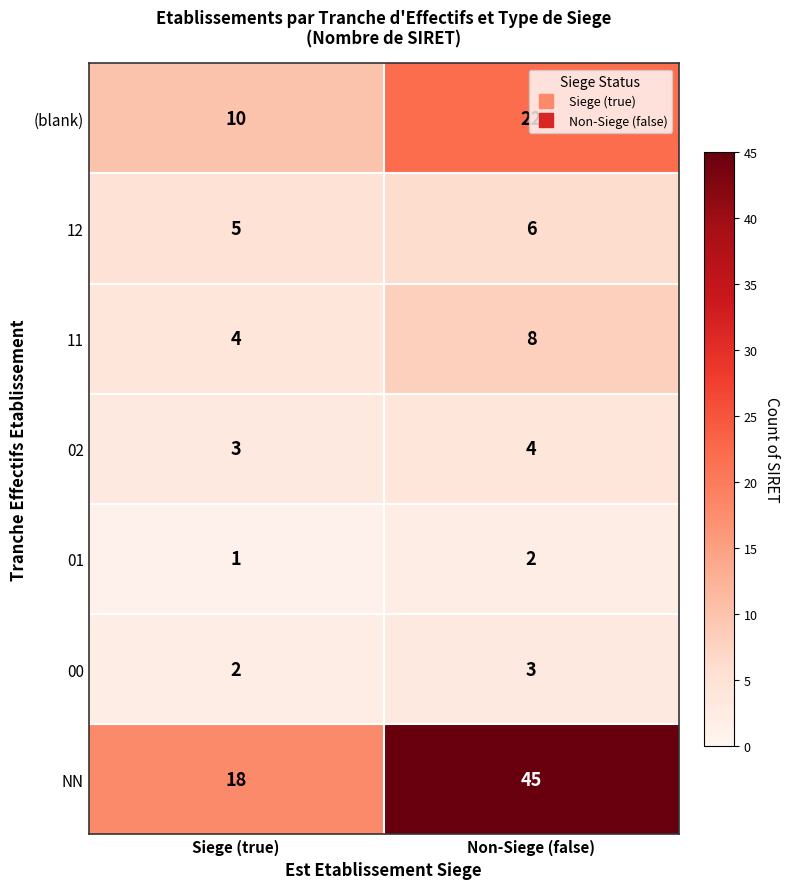

At which category is the sum across all series the highest?

Non-Siege (false)